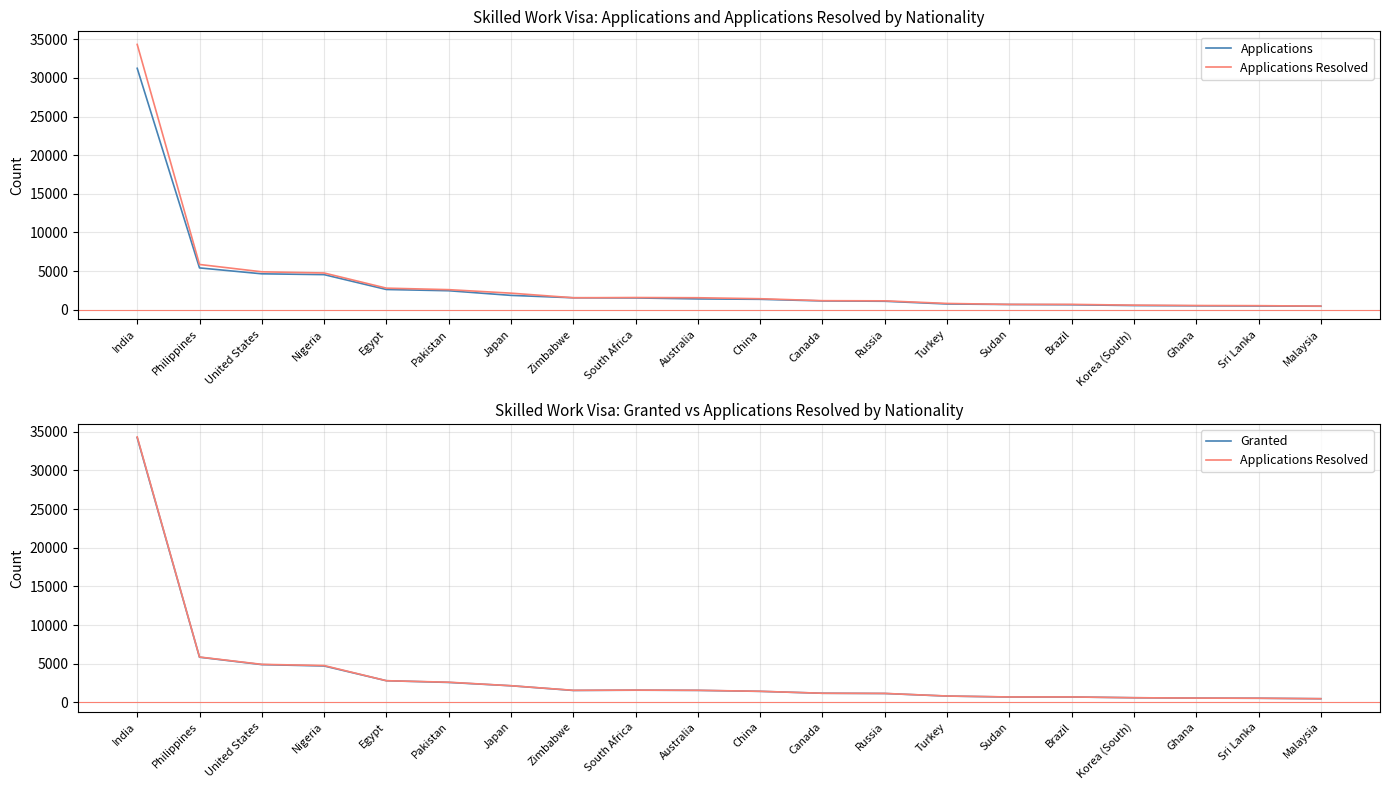

Reading left to right, transcribe all the data shown in this chart.

Applications: 31252	5409	4645	4539	2614	2454	1853	1542	1521	1395	1344	1134	1091	739	672	638	536	502	479	448
Applications Resolved: 34344	5855	4905	4752	2790	2594	2140	1545	1574	1547	1420	1167	1145	808	685	689	587	540	521	462
Granted: 34243	5831	4874	4696	2787	2567	2135	1528	1563	1537	1411	1165	1134	801	679	683	584	535	519	457